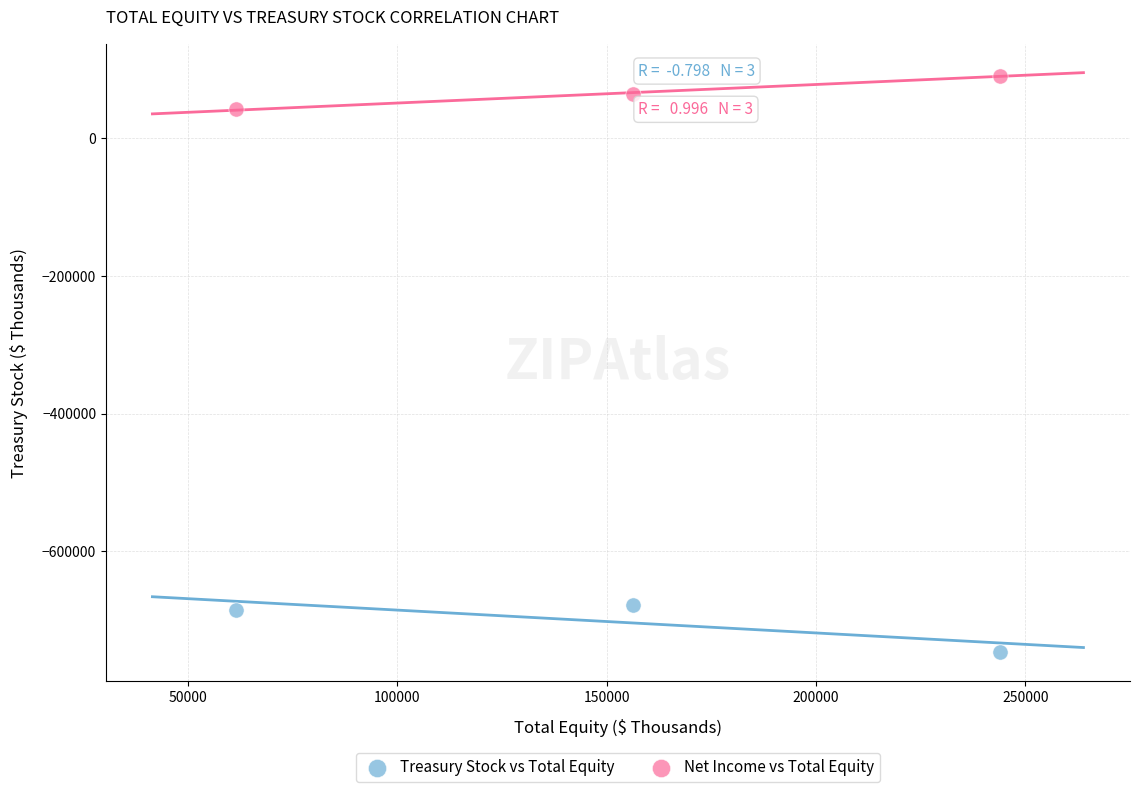

Across all data points, what is the average X value?

153892